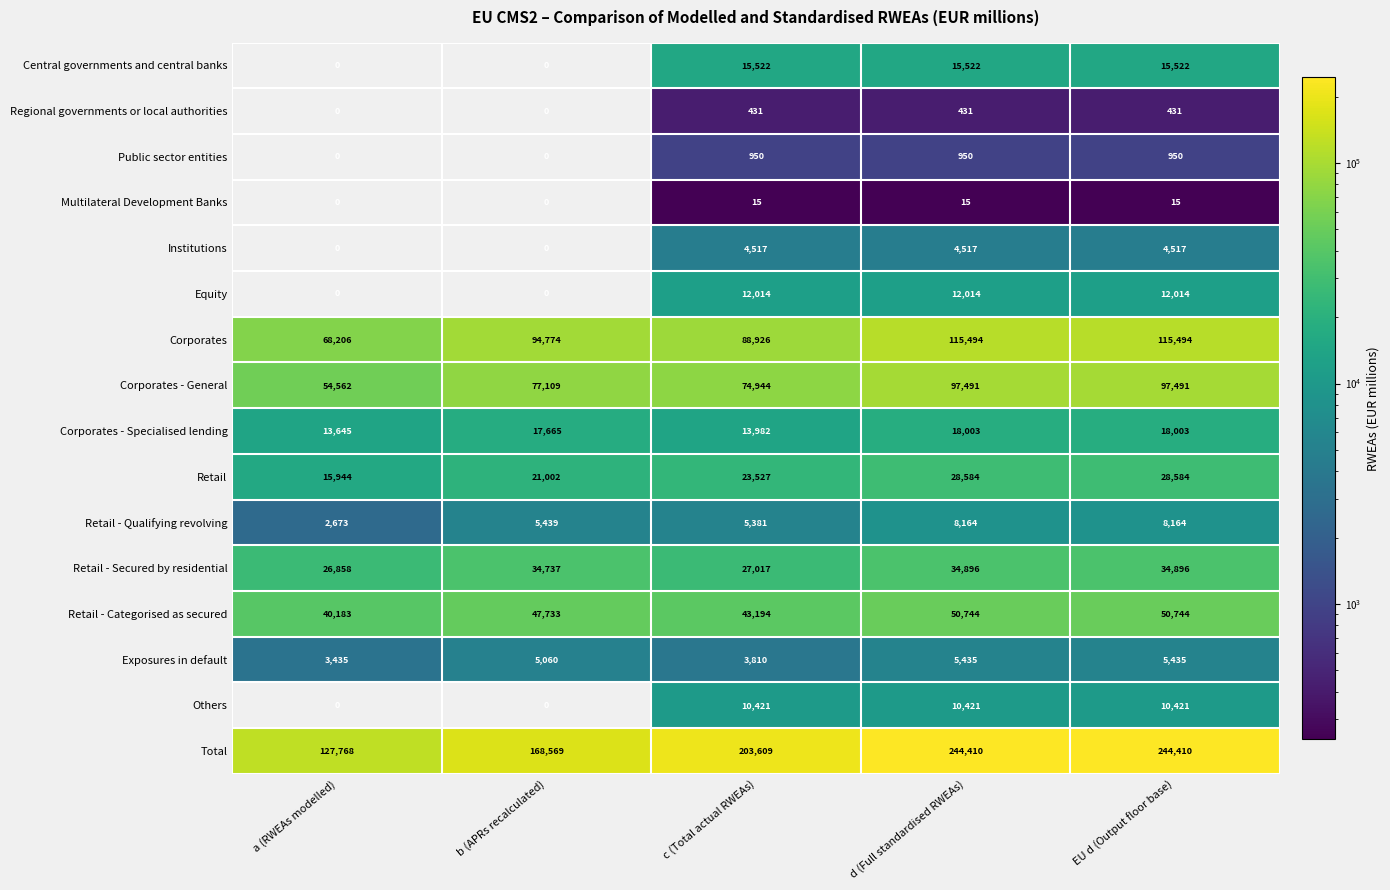

Where is Retail - Qualifying revolving nearest to the value 5418?

b (APRs recalculated)